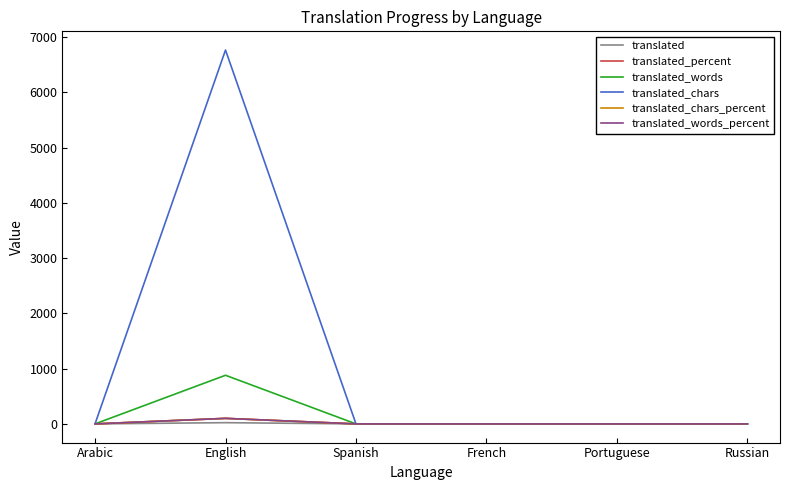

Which category has the lowest value in the translated_words series?

Arabic